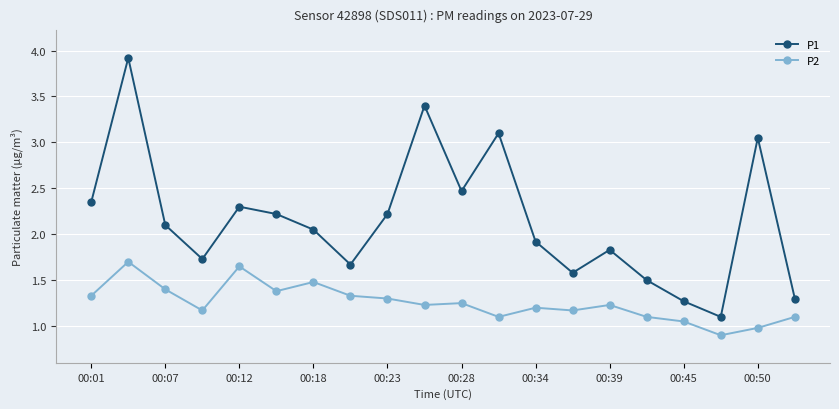

Which series has the largest total across all categories?

P1